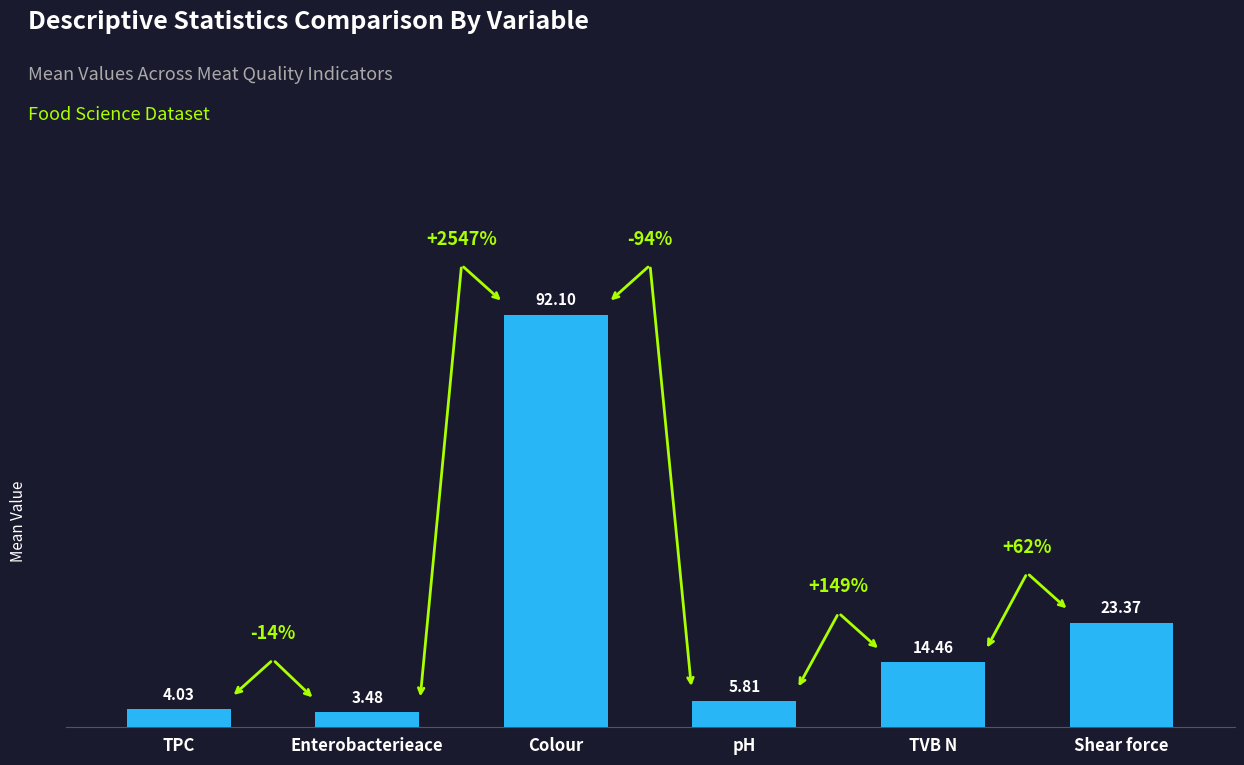

Which label corresponds to the smallest value in the chart?

Enterobacterieace